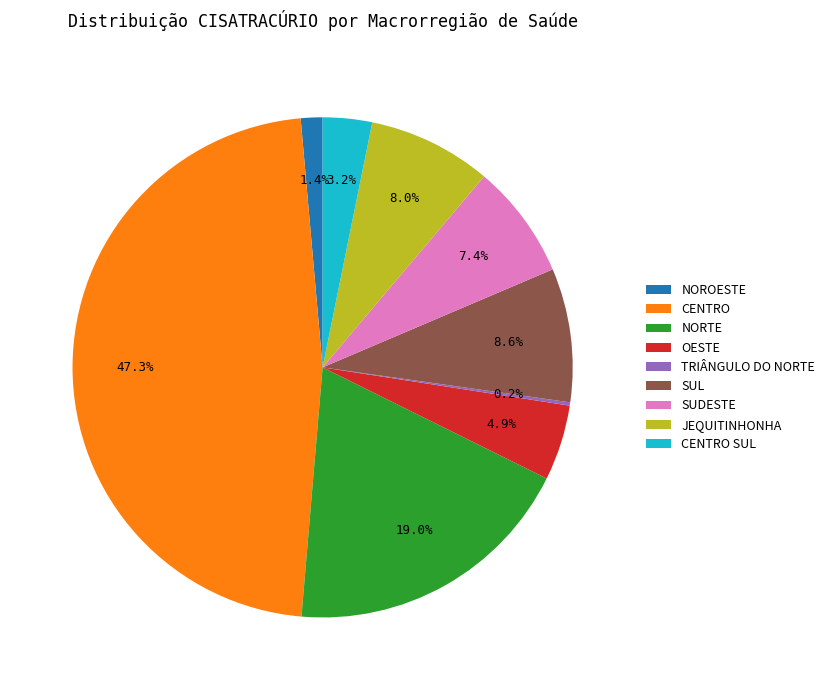

Approximately how many times larger is the value at OESTE compared to SUDESTE?

0.7